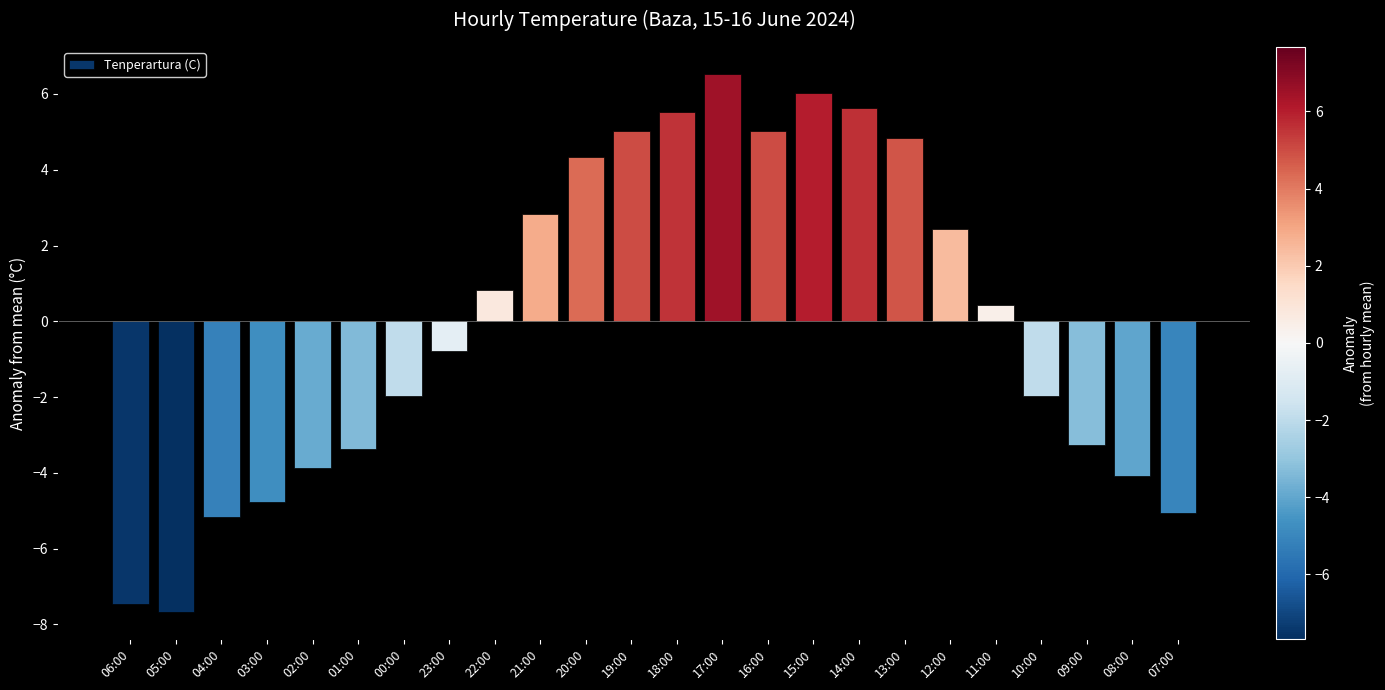

What is the label of the 18th bar from the left?

13:00